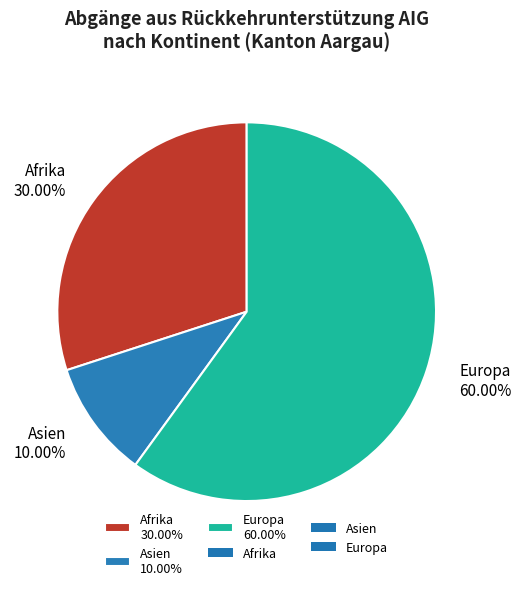

How many slices are in this pie chart?

3